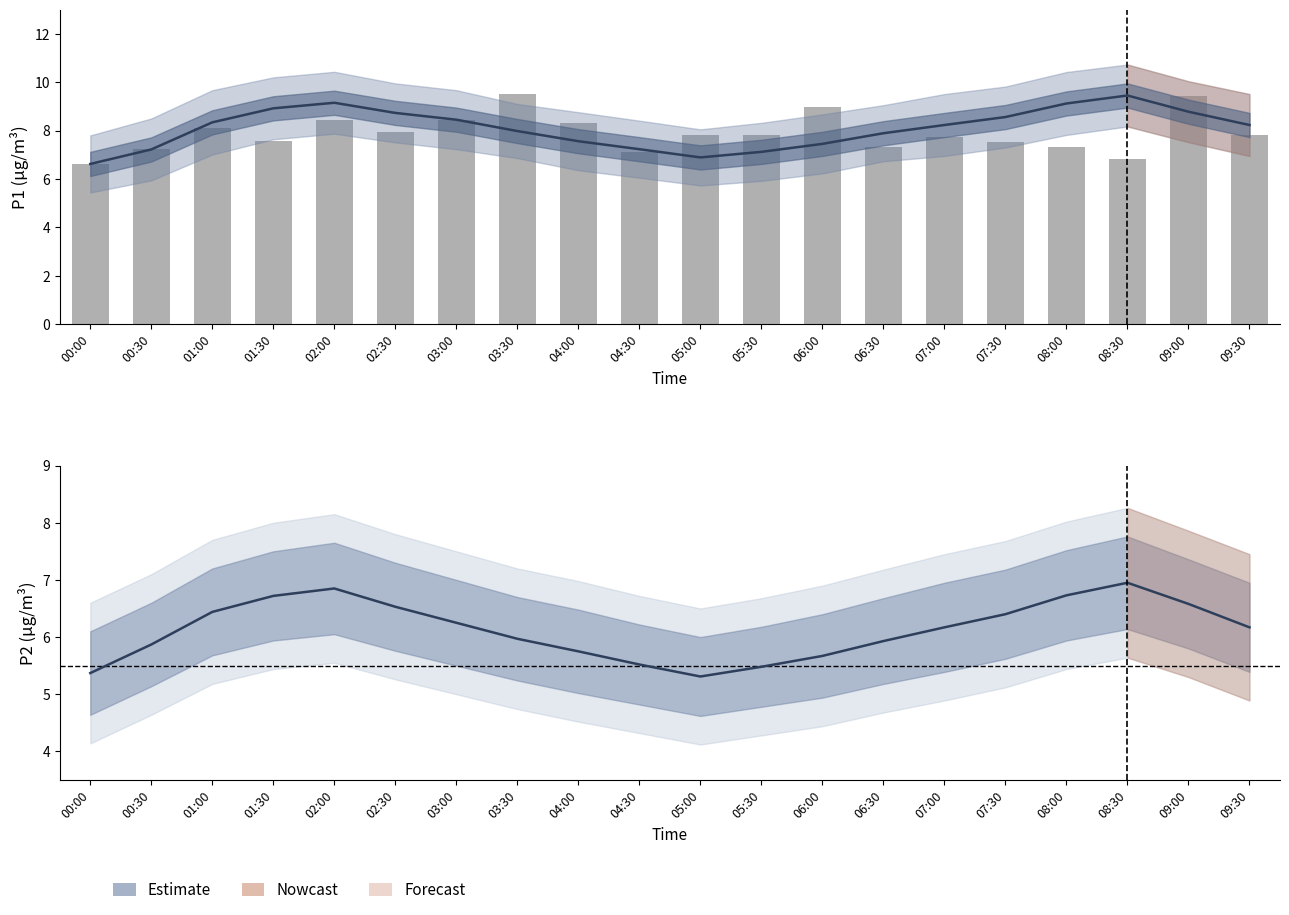

At which label is P2 (PM2.5) closest to 6?

03:30